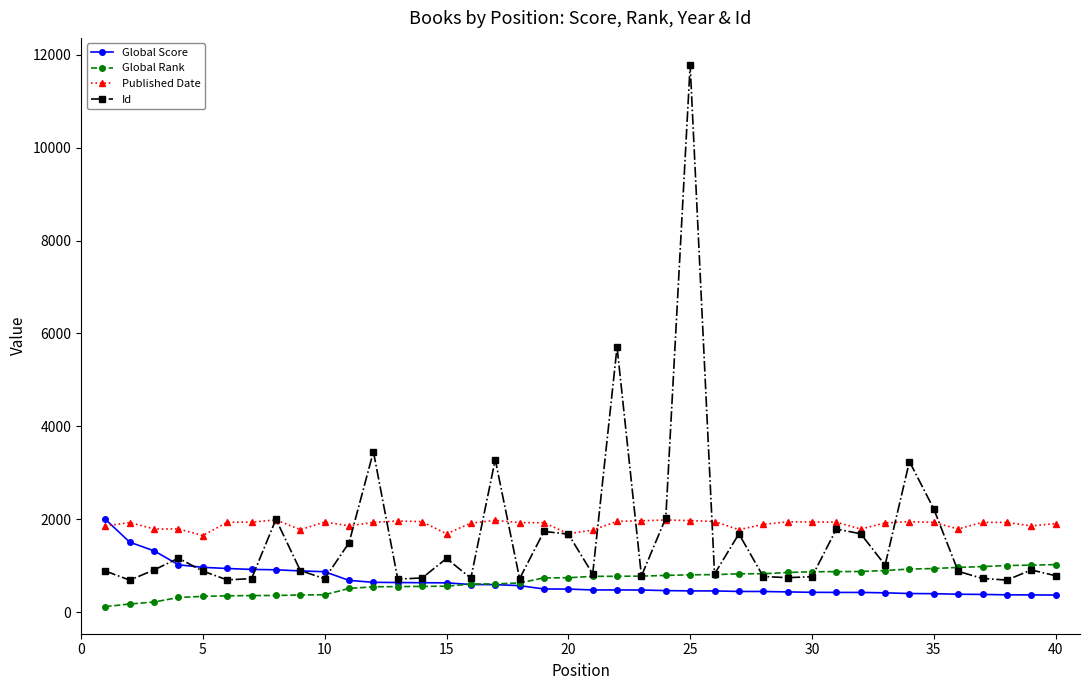

What are all the series names shown in the legend?

Global Score, Global Rank, Published Date, Id